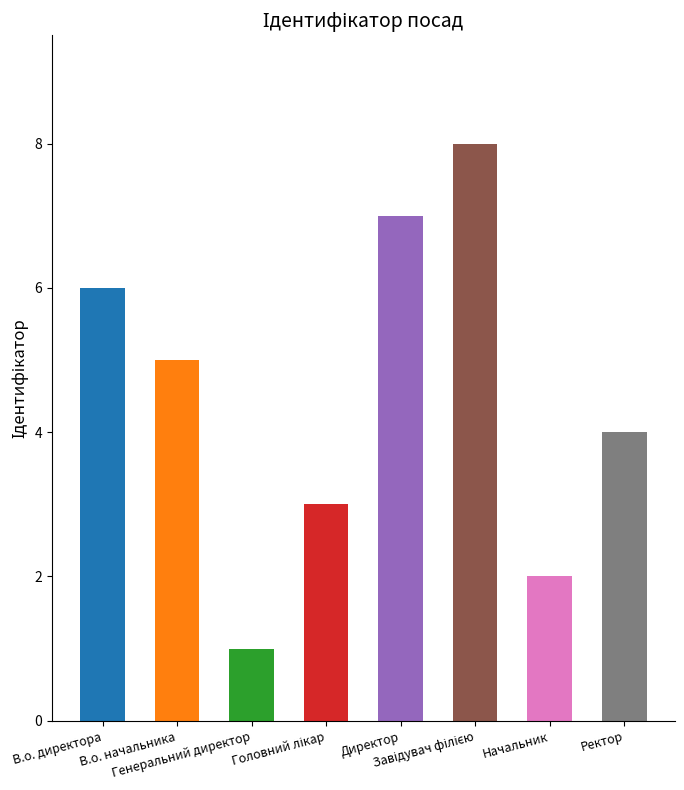

What is the label of the 8th bar from the left?

Ректор